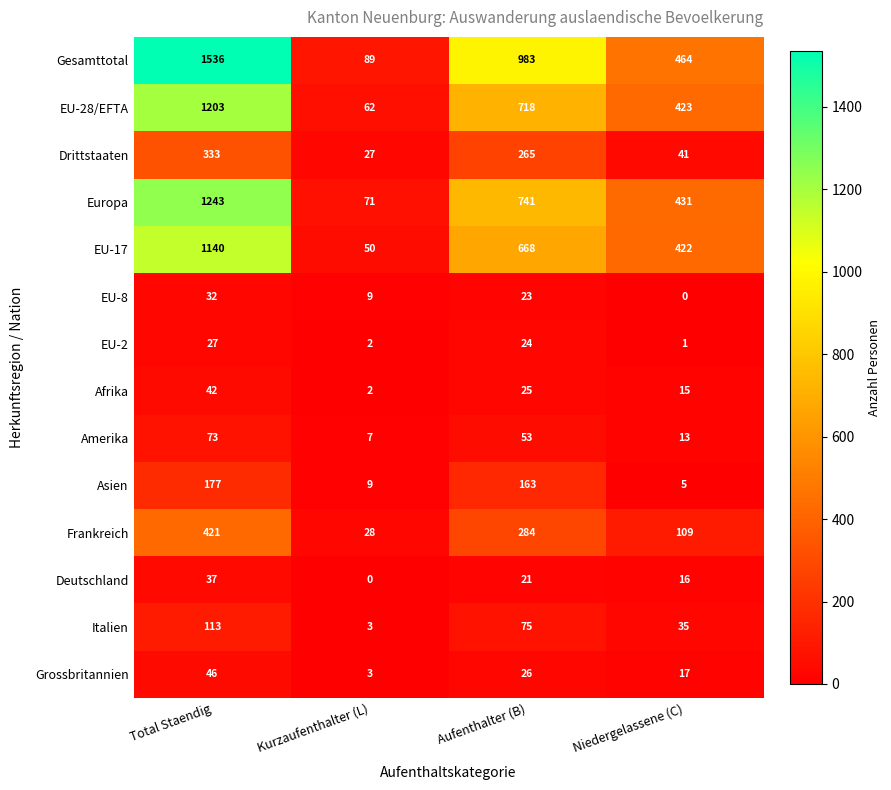

Which series has the largest range (max minus min)?

Gesamttotal